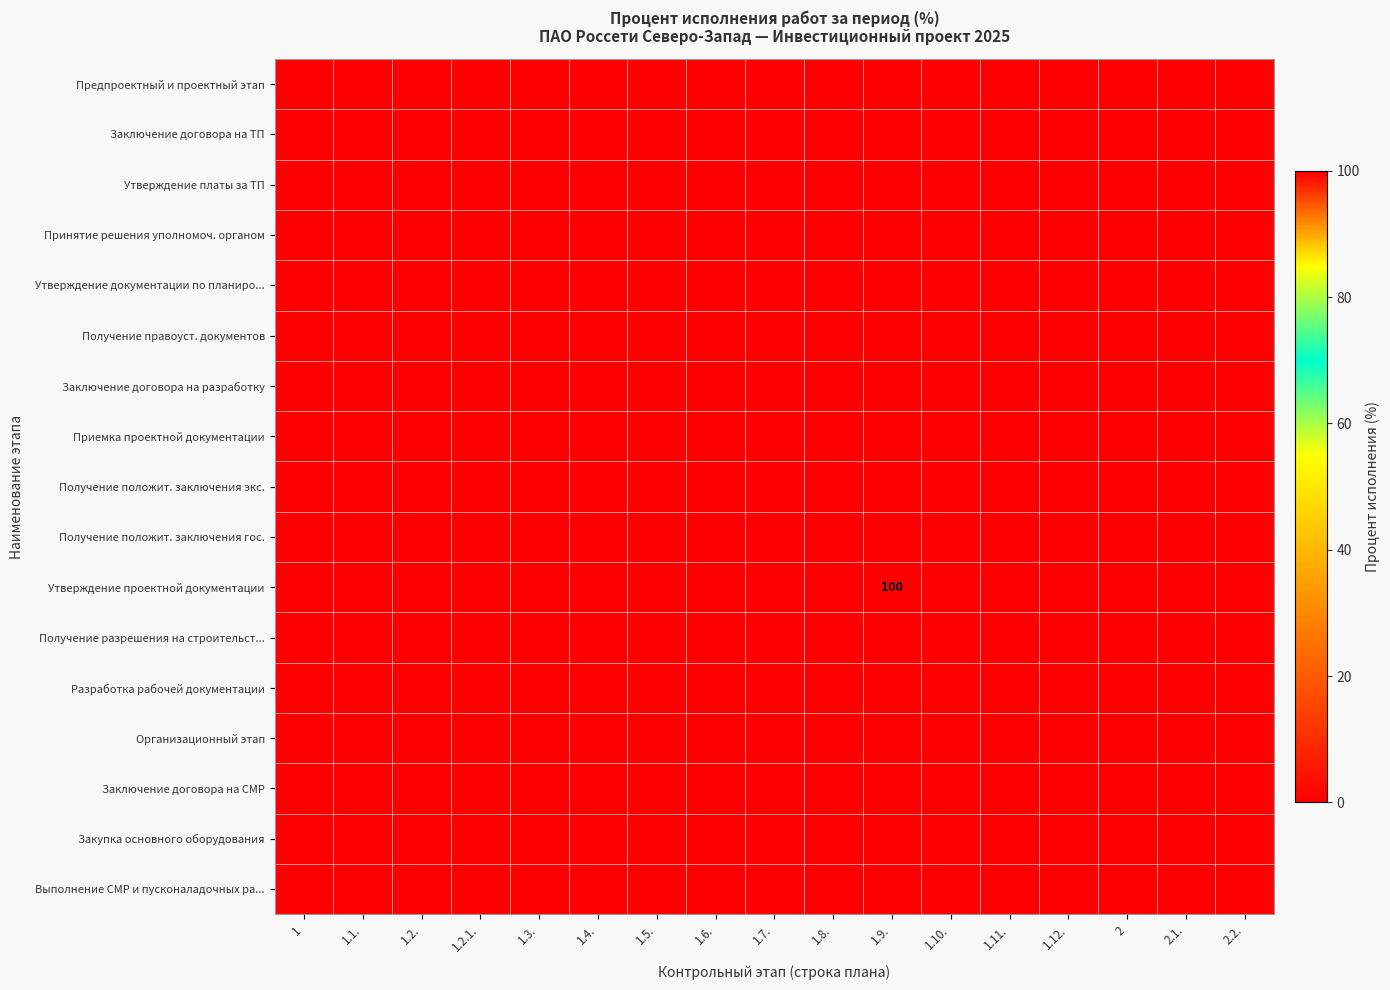

At which category does the chart reach its peak across all series?

1.9.